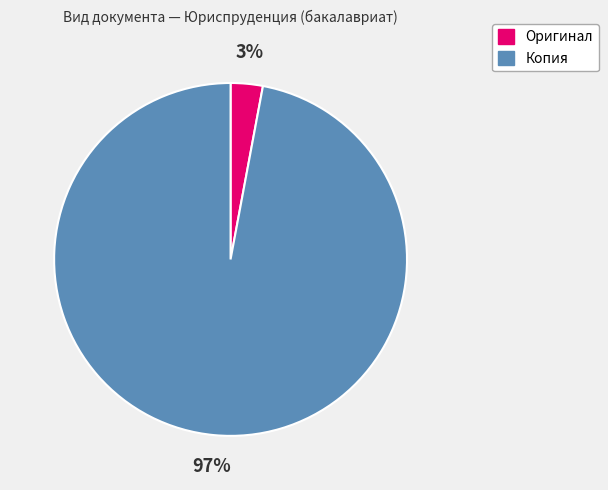

To the nearest percent, what percentage of the pie is Оригинал?

3%